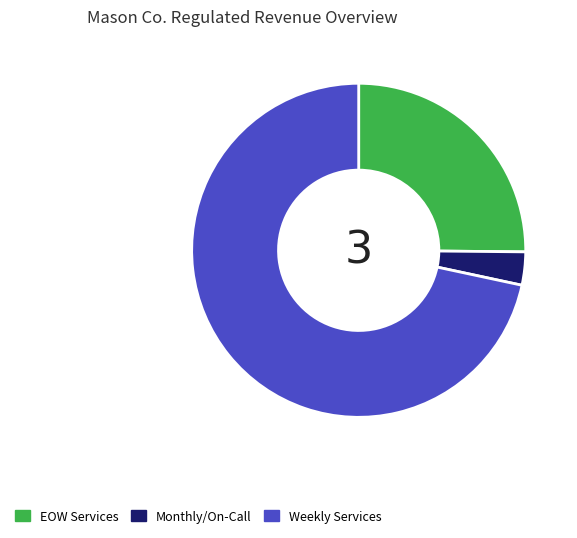

True or false: EOW Services accounts for 19% of the total.

False